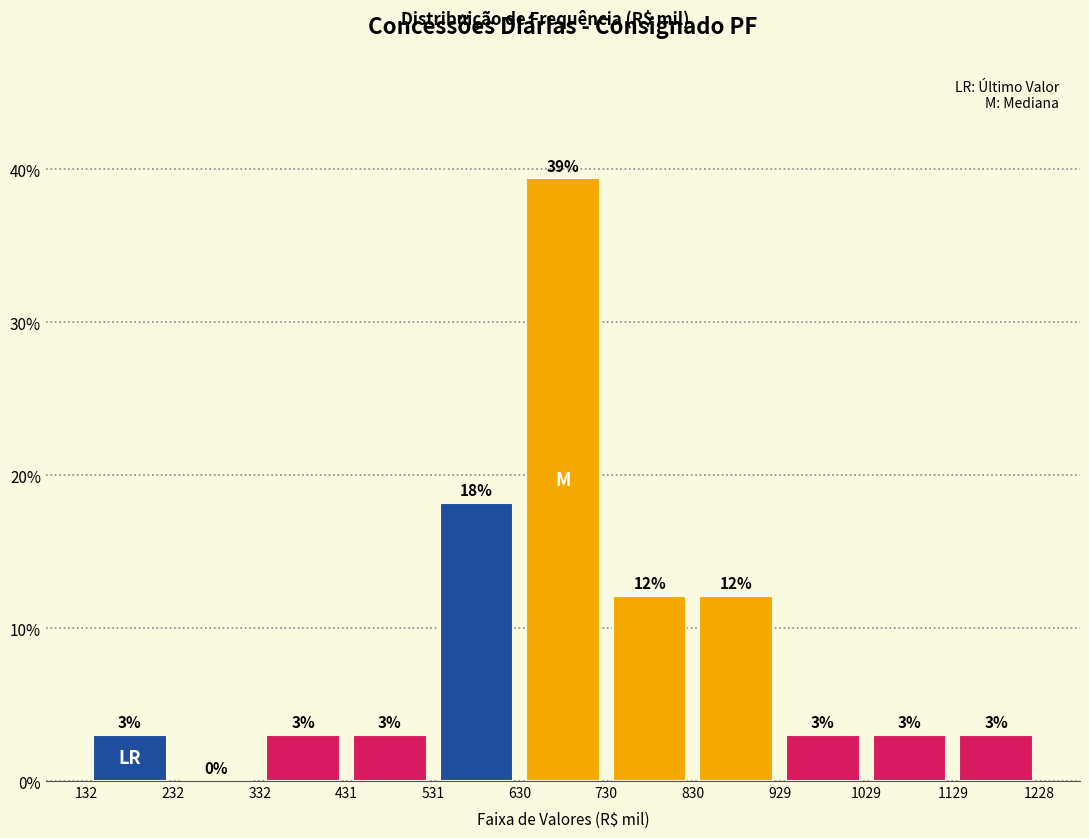

Over which range of the x-axis is the bar tallest?

630 to 730